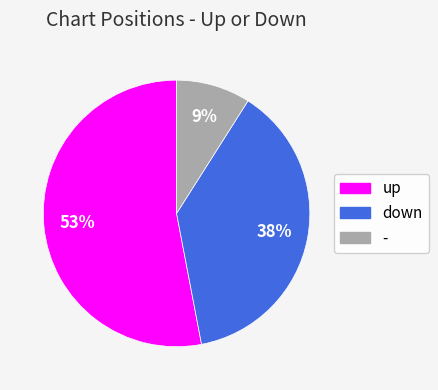

True or false: - accounts for 9% of the total.

True